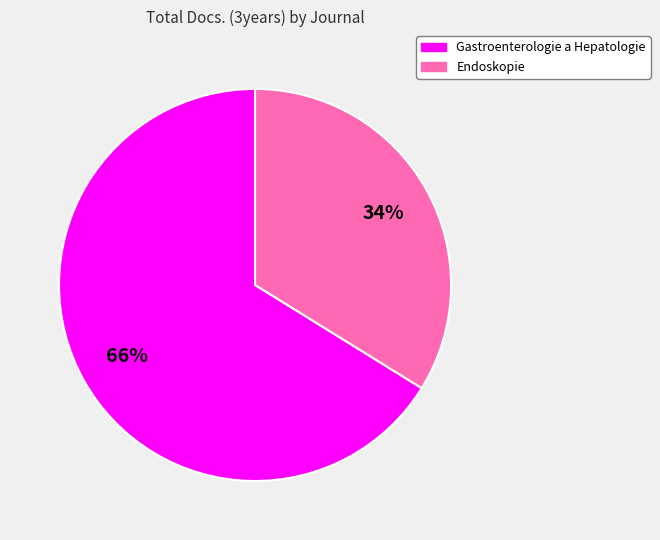

Is it true that Endoskopie is 34% of the pie?

True